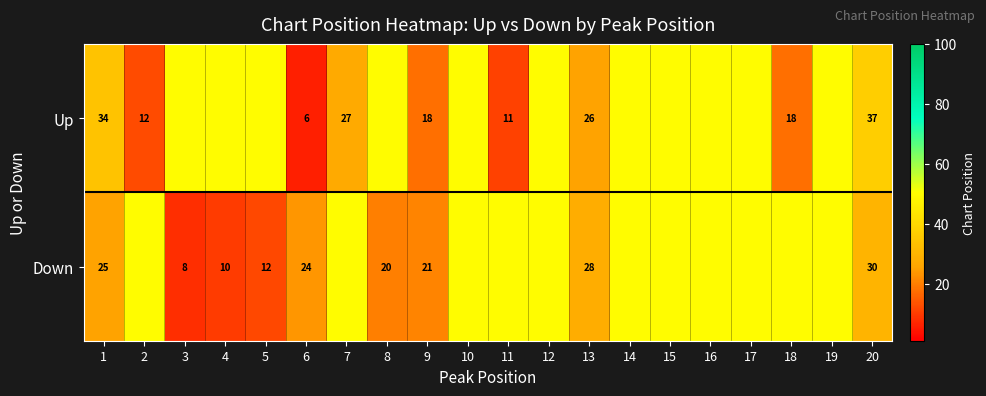

Is it true that Down equals 19 at 13?

False